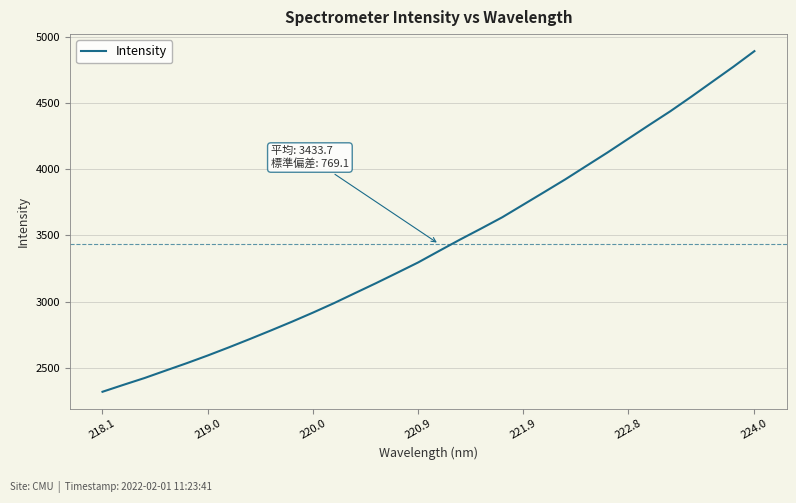

What is the minimum value shown in the chart?

2319.4